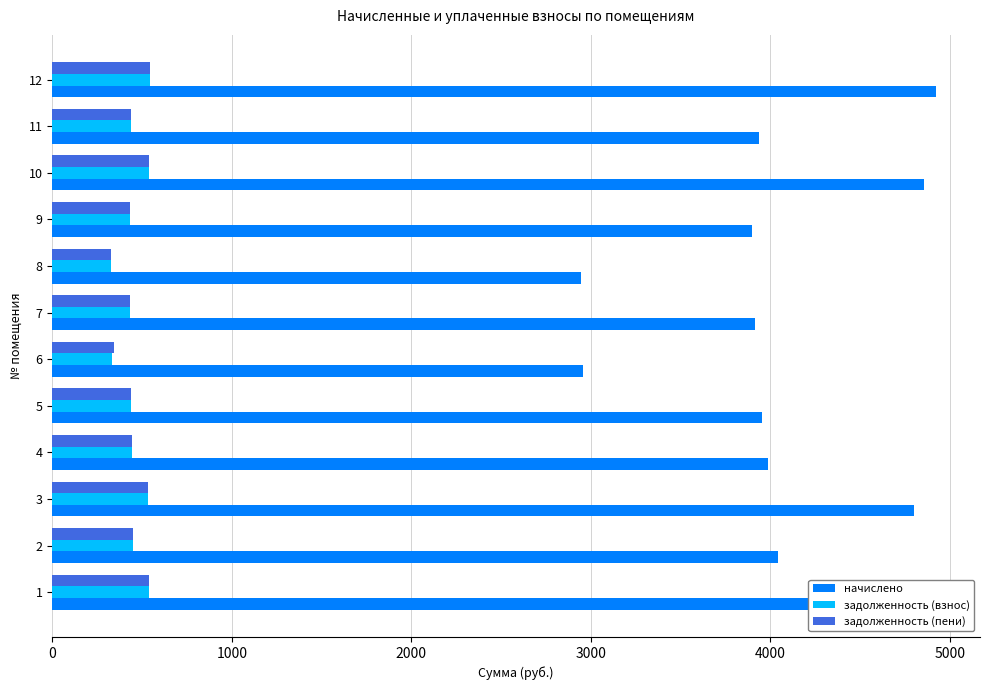

The value of задолженность (пени) at 9 is 433.0. True or false?

True